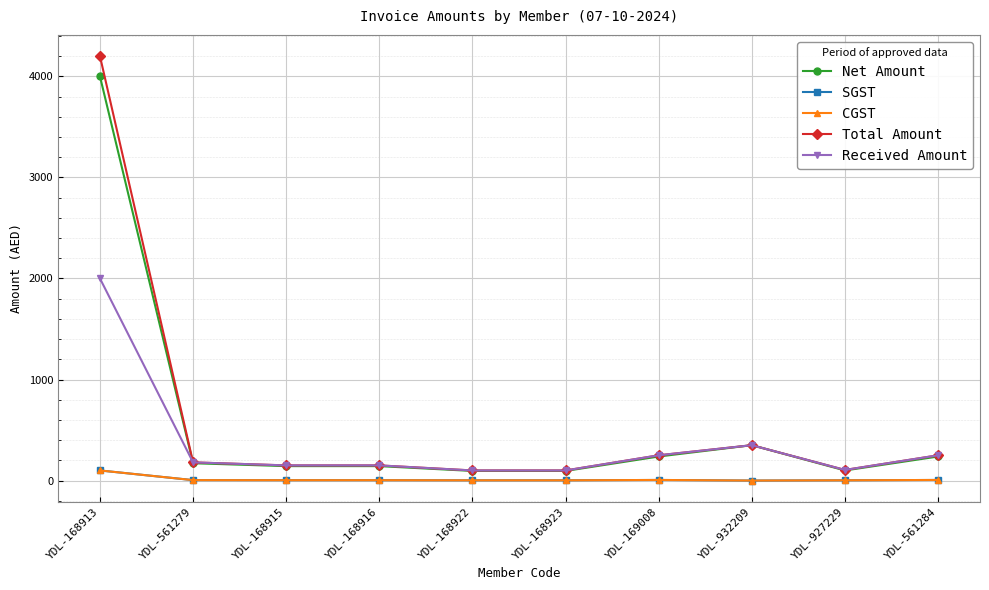

How many lines are shown in the chart?

5